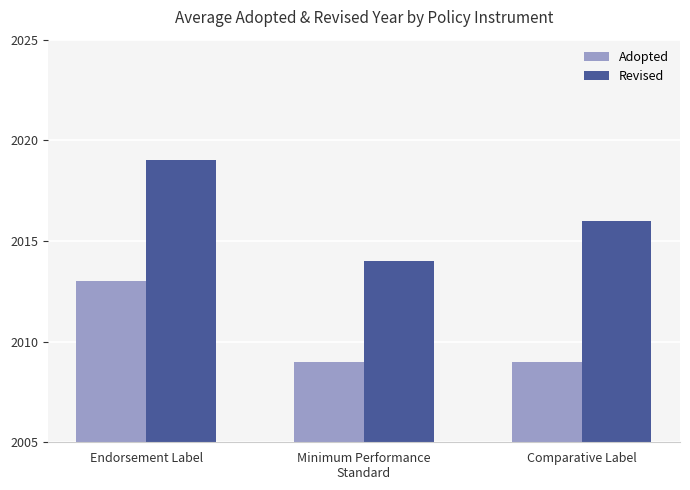

Which series has the widest spread of values?

Revised